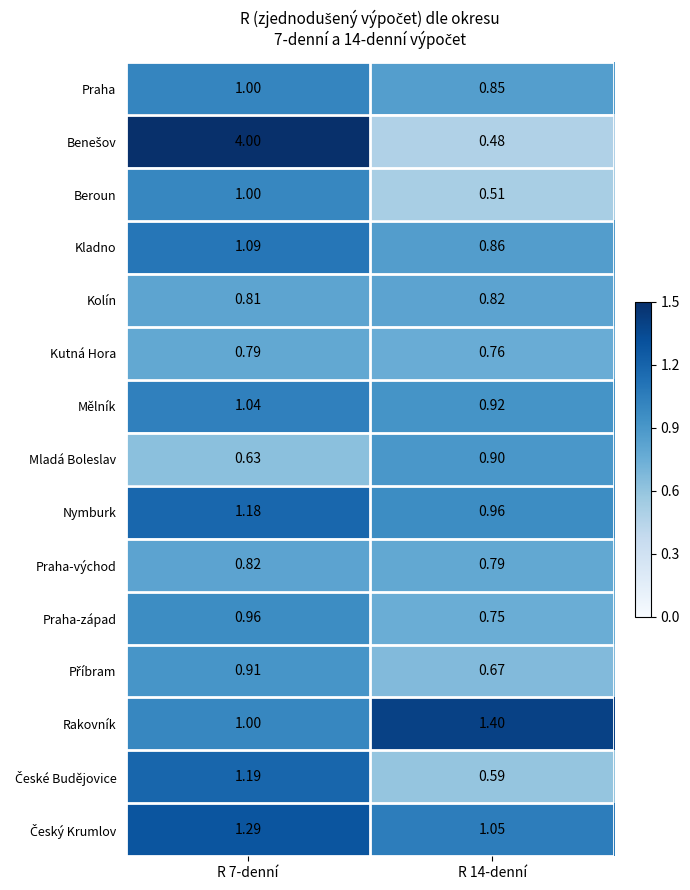

Is the value of Praha-západ at R 14-denní greater than the value of Praha at R 7-denní?

No